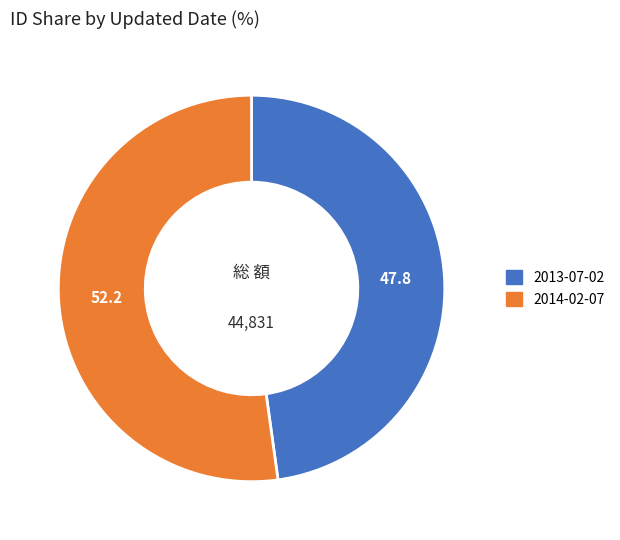

Does 2014-02-07 account for over 50% of the chart?

Yes